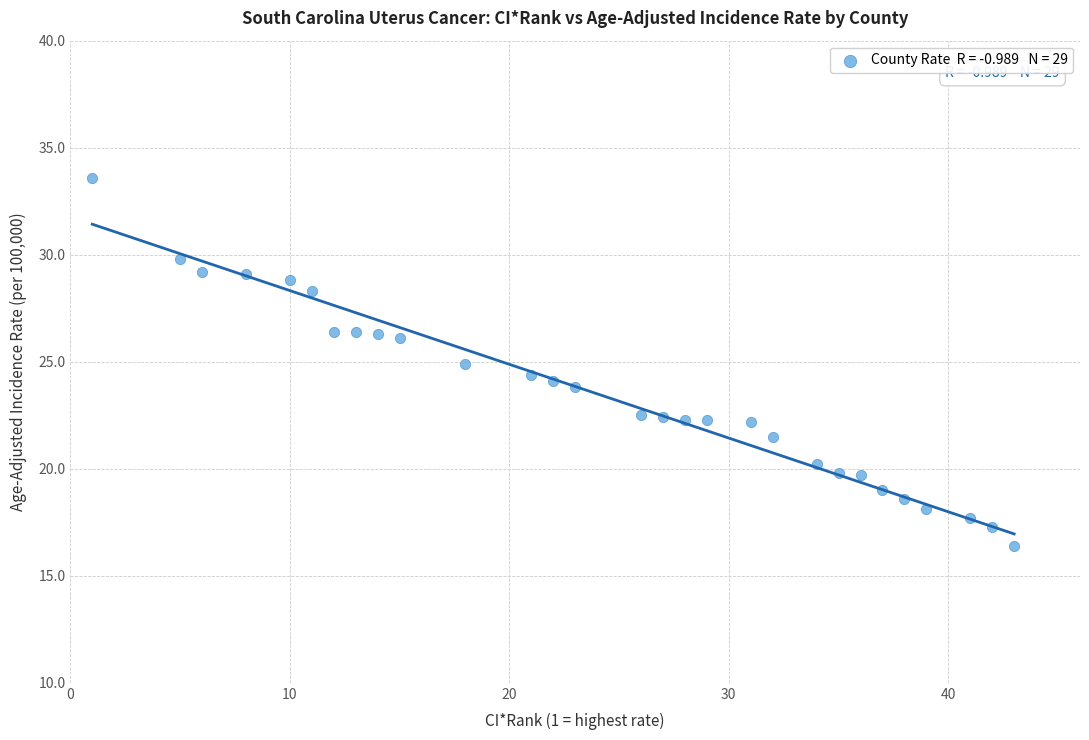

What is the range of X values (max minus min)?

42.0